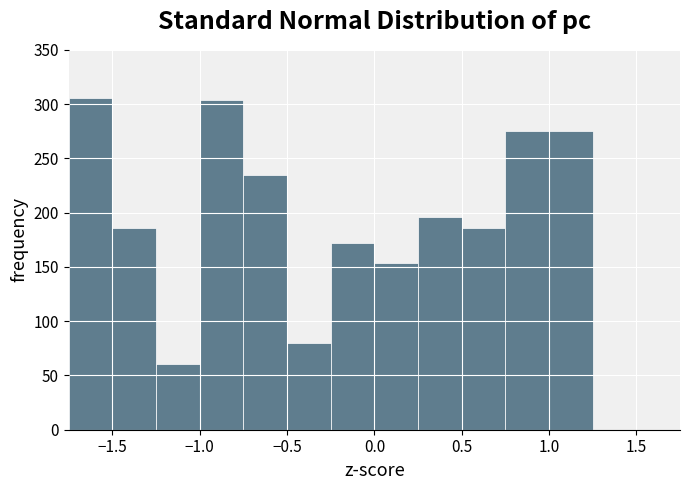

Reading left to right, list every bar in this chart as the range it spans on the x-axis followed by its height. The values are not printed on the chart, so give them approximately, as read against the axis.

-1.75 to -1.50: 305
-1.50 to -1.25: 185
-1.25 to -1.00: 60
-1.00 to -0.75: 305
-0.75 to -0.50: 235
-0.50 to -0.25: 80
-0.25 to 0.00: 170
0.00 to 0.25: 155
0.25 to 0.50: 195
0.50 to 0.75: 185
0.75 to 1.00: 275
1.00 to 1.25: 275